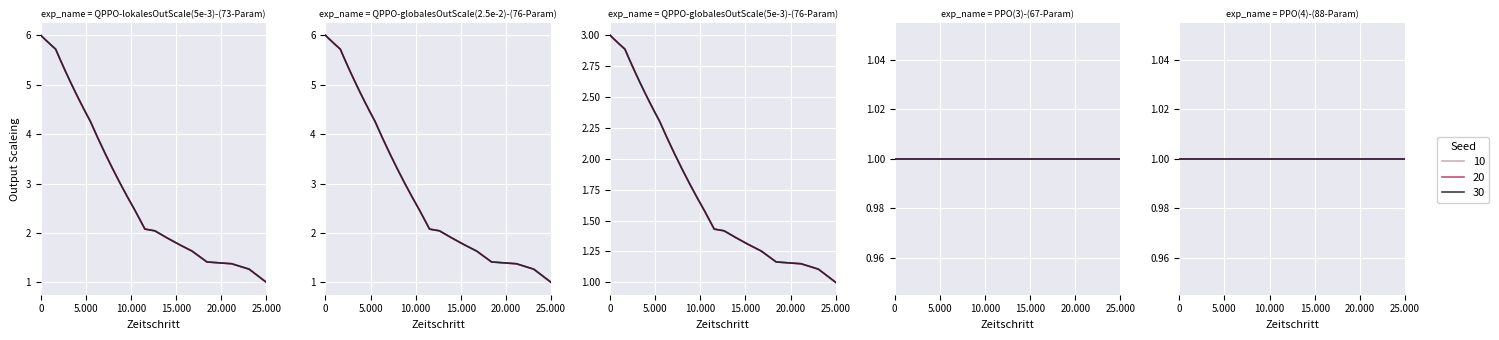

Between 865 and 580, which is larger?

865